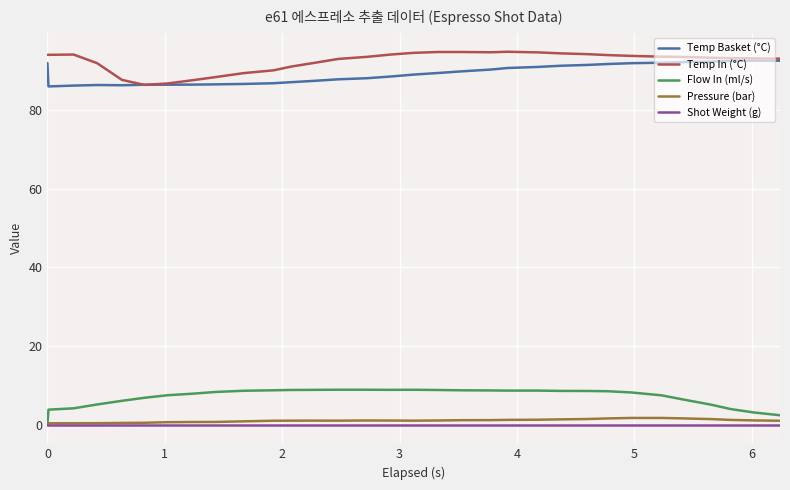

What is the maximum value shown in the chart?

94.9